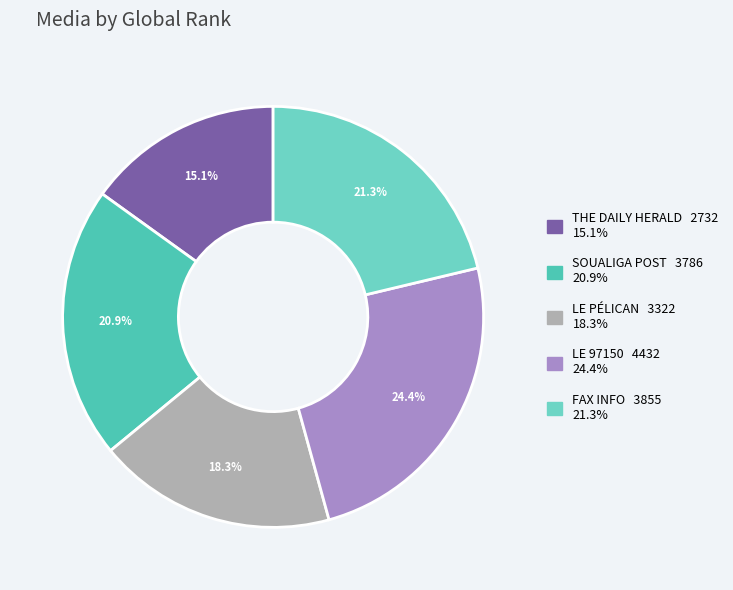

How many segments does this pie chart have?

5